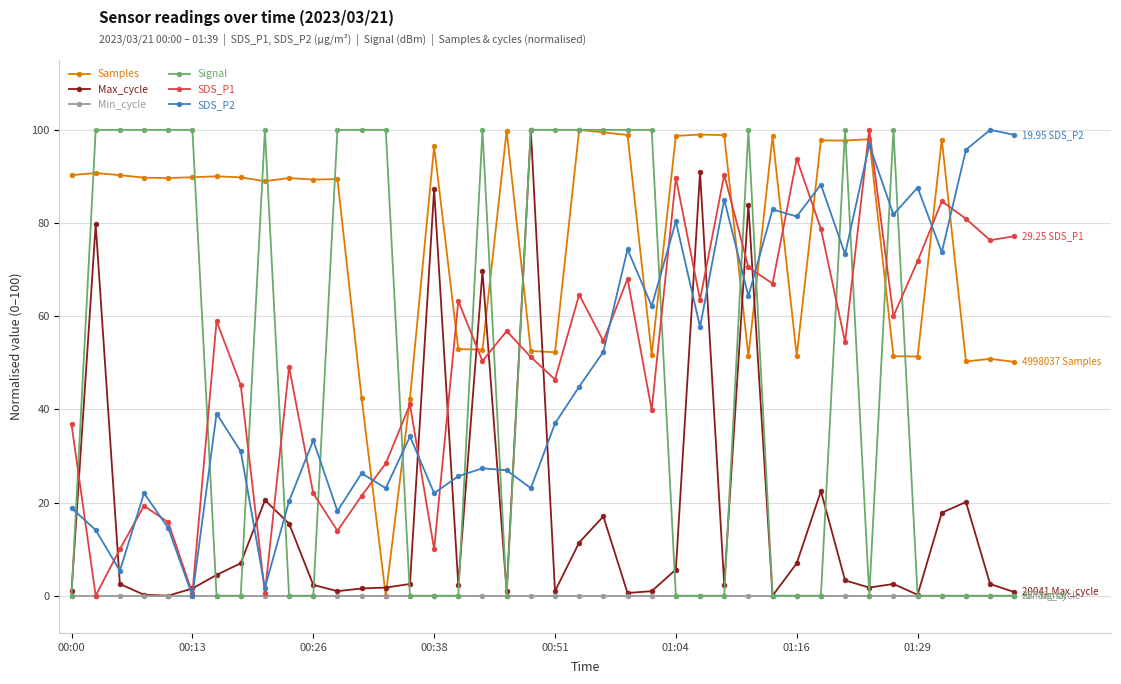

What is the value of the SDS_P2 point at the 29th from the left?

64.3